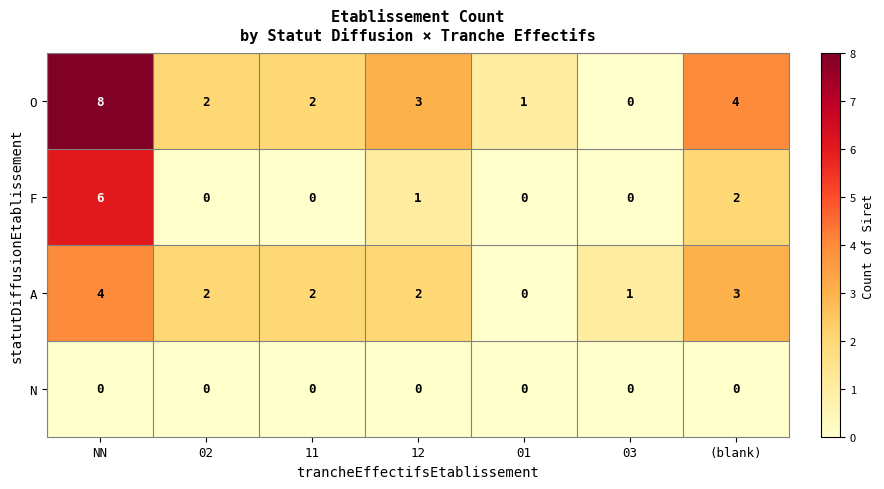

How many distinct data groups are displayed?

4